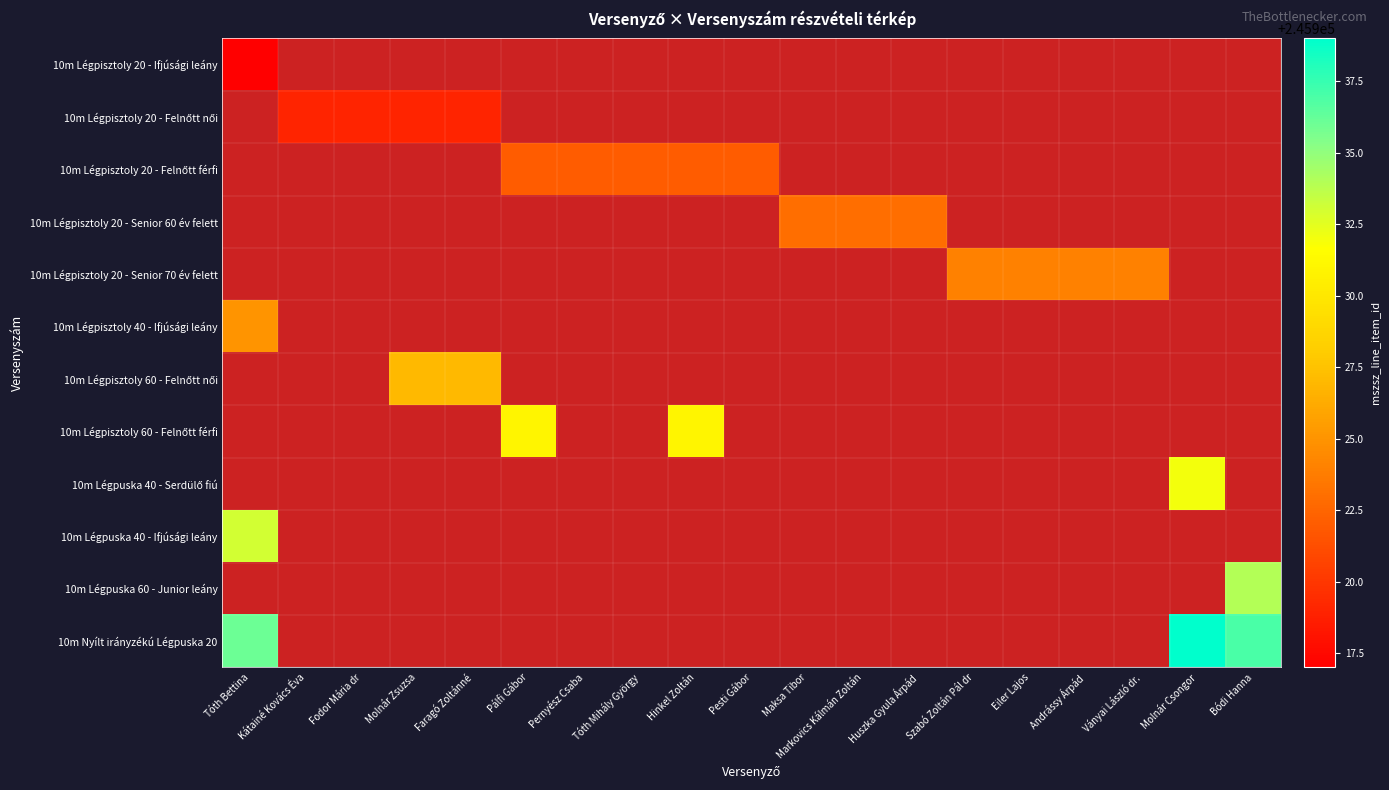

How many data points does each series have?

19